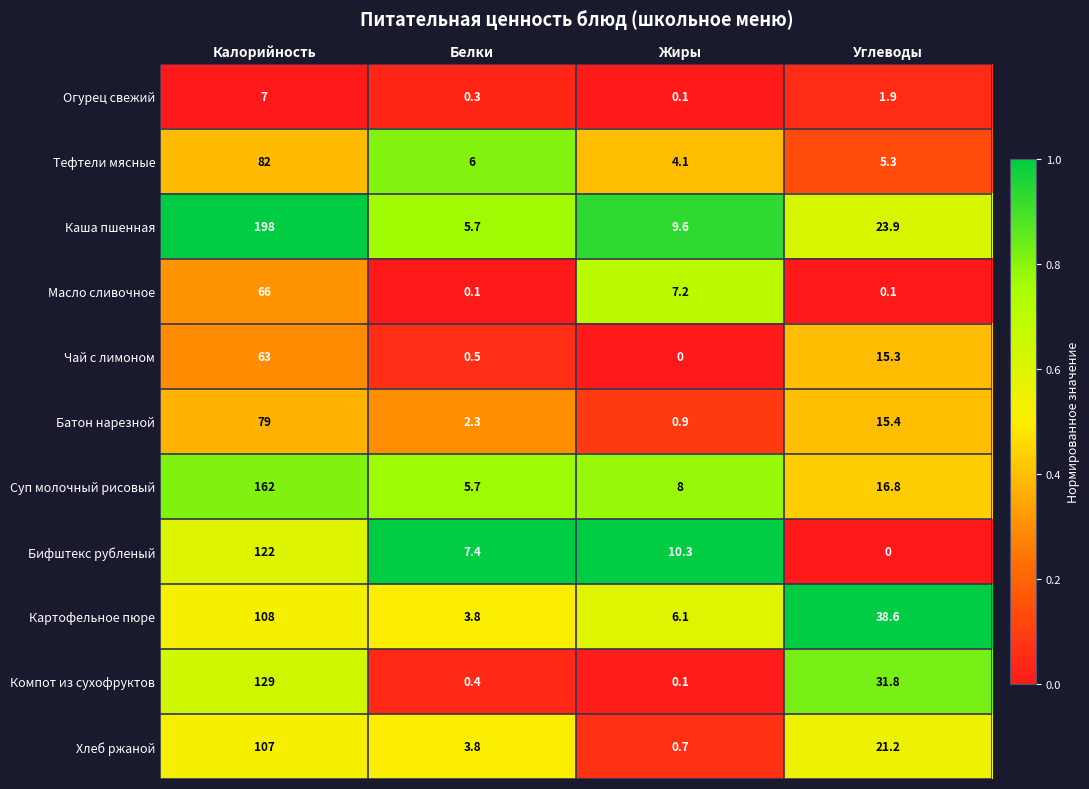

What is the average value of the Огурец свежий series?

2.3